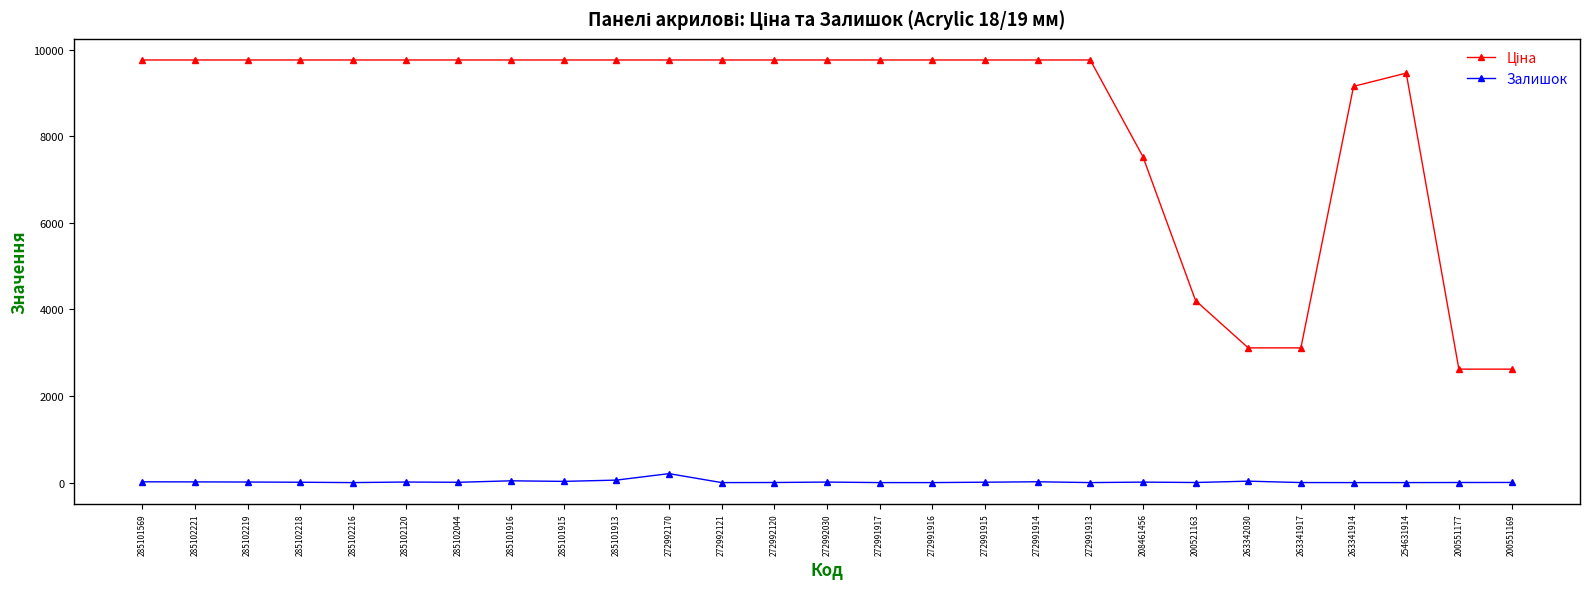

The Залишок series shows 57.0 at 285101913. True or false?

True